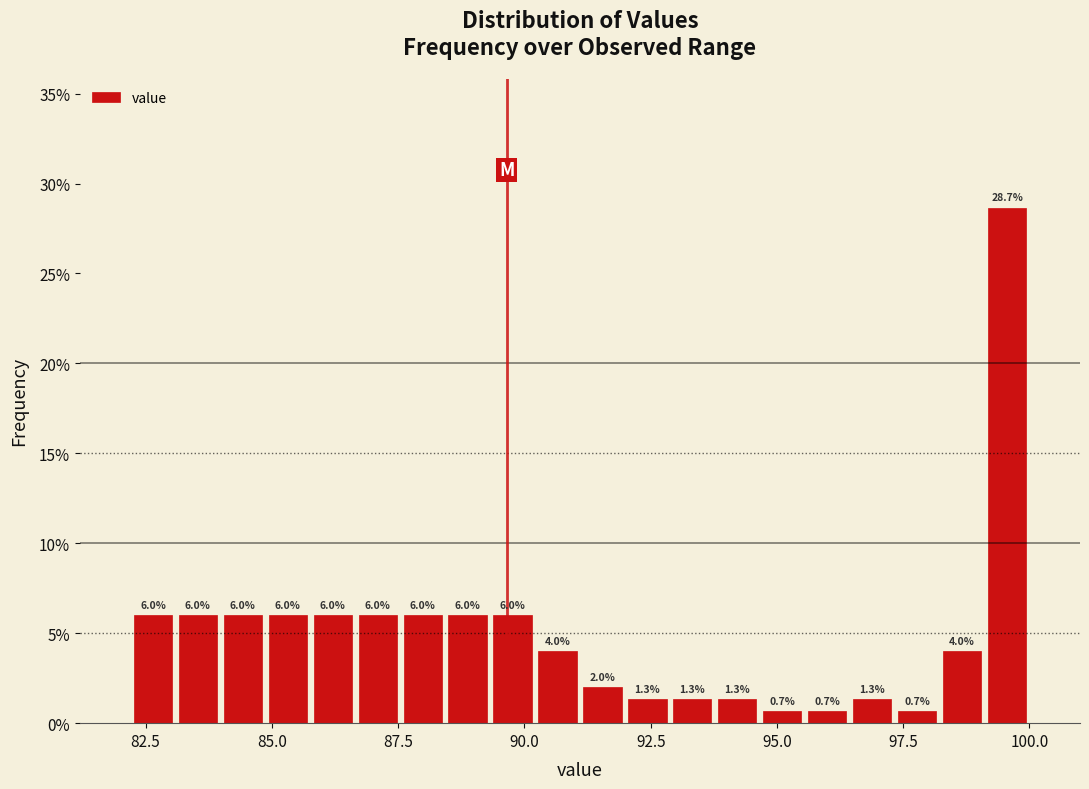

Read against the x-axis, roughly where is the centre of the tallest bar?

99.5